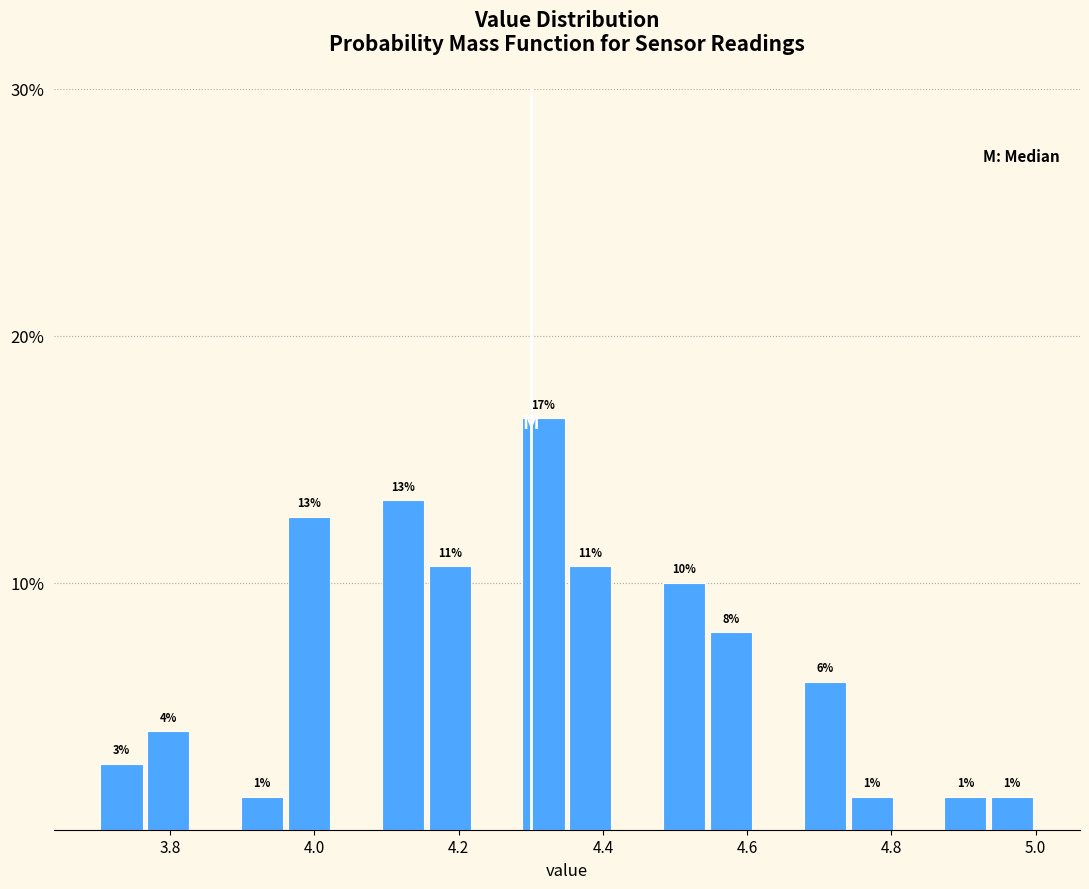

Around what value on the x-axis is the tallest bar? Give the approximate position of its centre, as read against the axis.

4.32